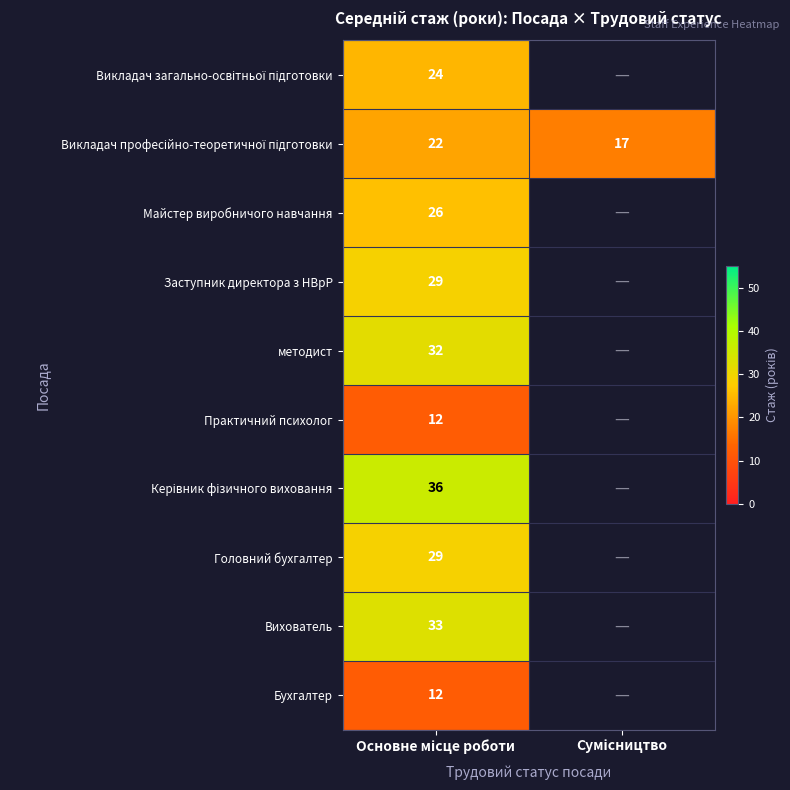

Is it true that Викладач загально-освітньої підготовки equals 24.5 at Основне місце роботи?

True